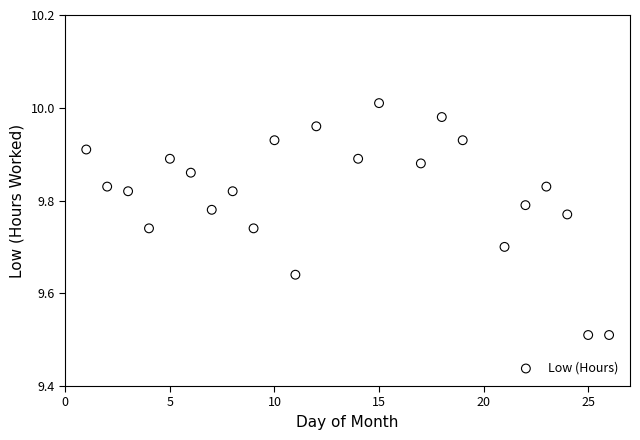

What is the range of X values (max minus min)?

25.0